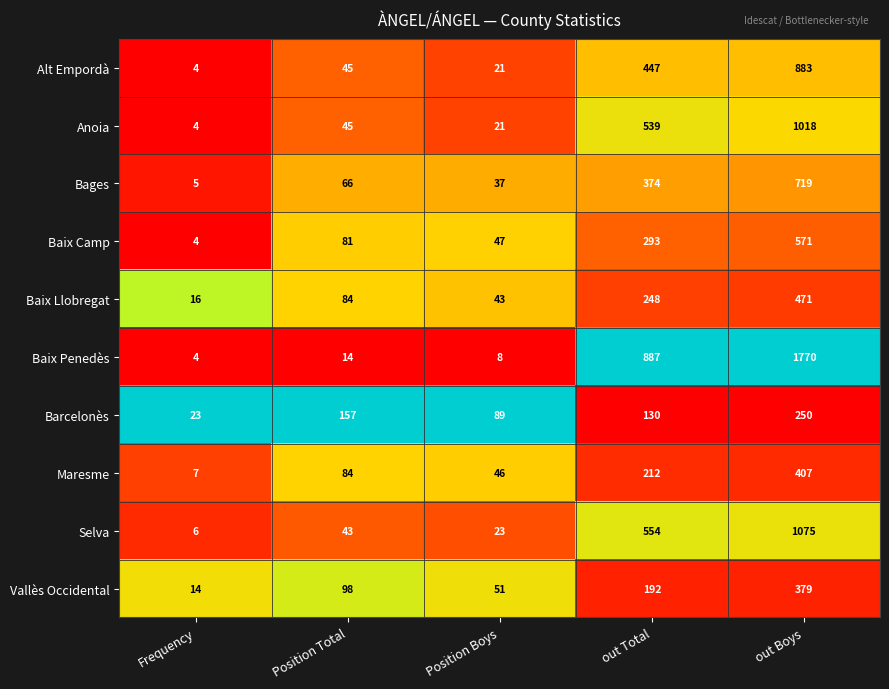

Which series has the largest total across all categories?

Baix Penedès